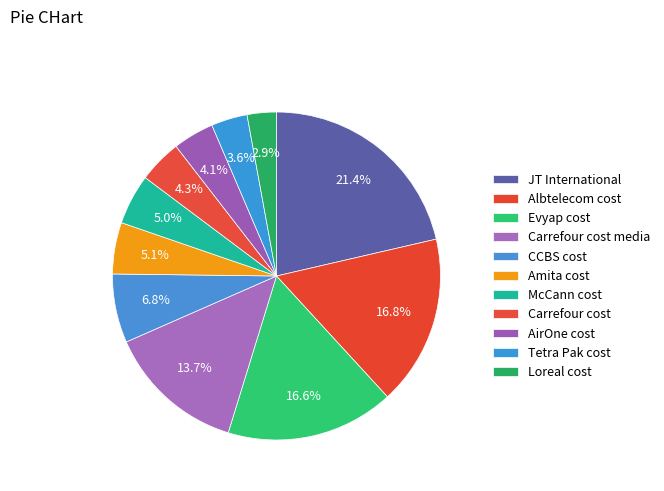

Does any single category account for the majority?

No